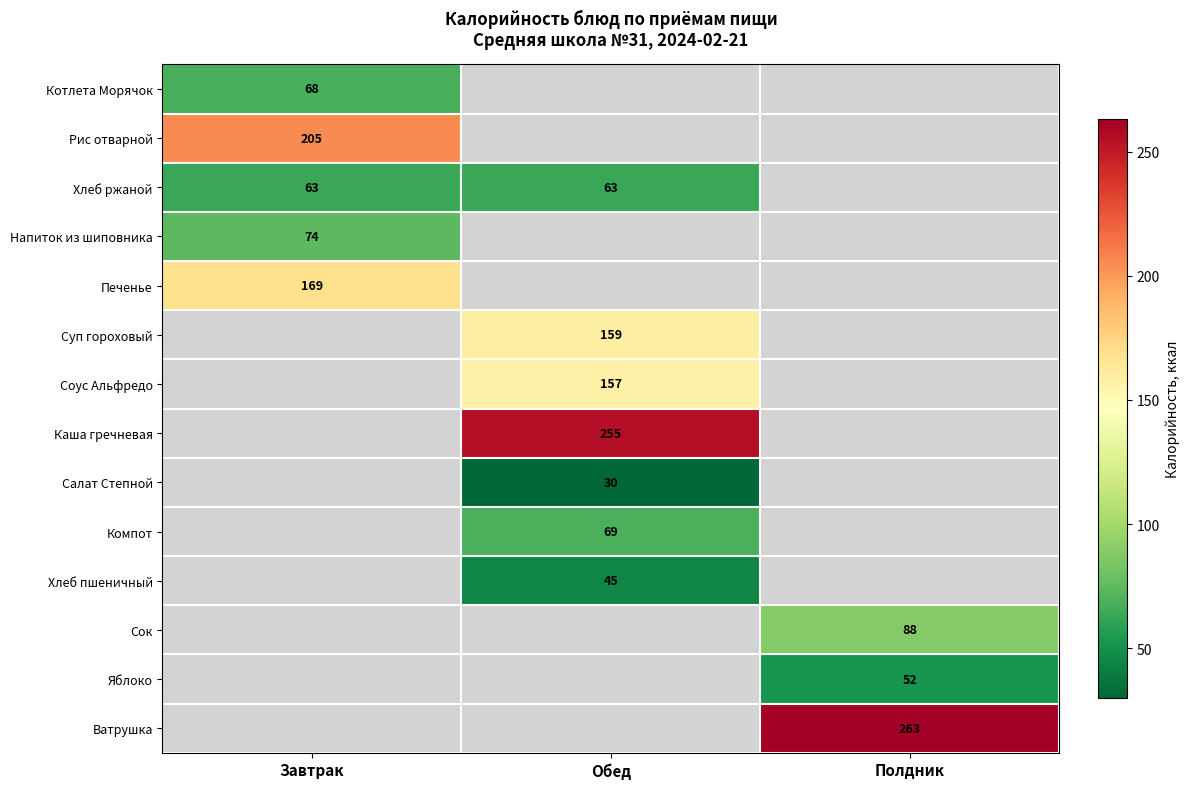

Which label corresponds to the largest value in the chart?

Полдник